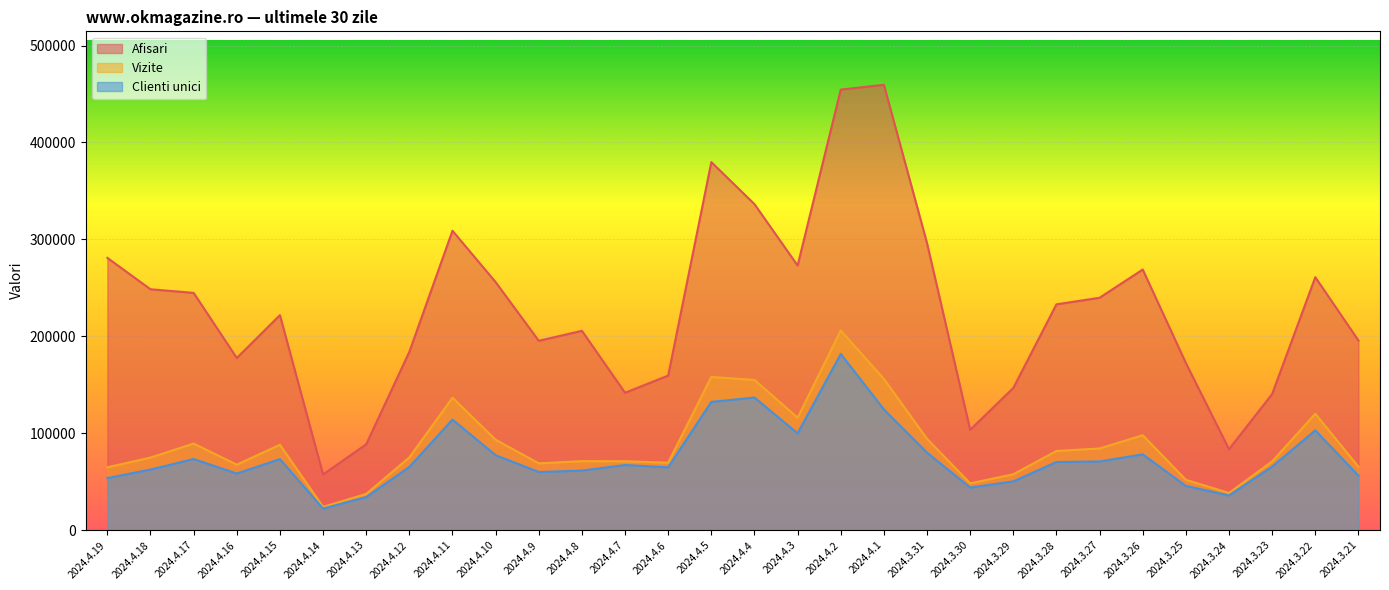

How many data points in Vizite are less than 75130?

15